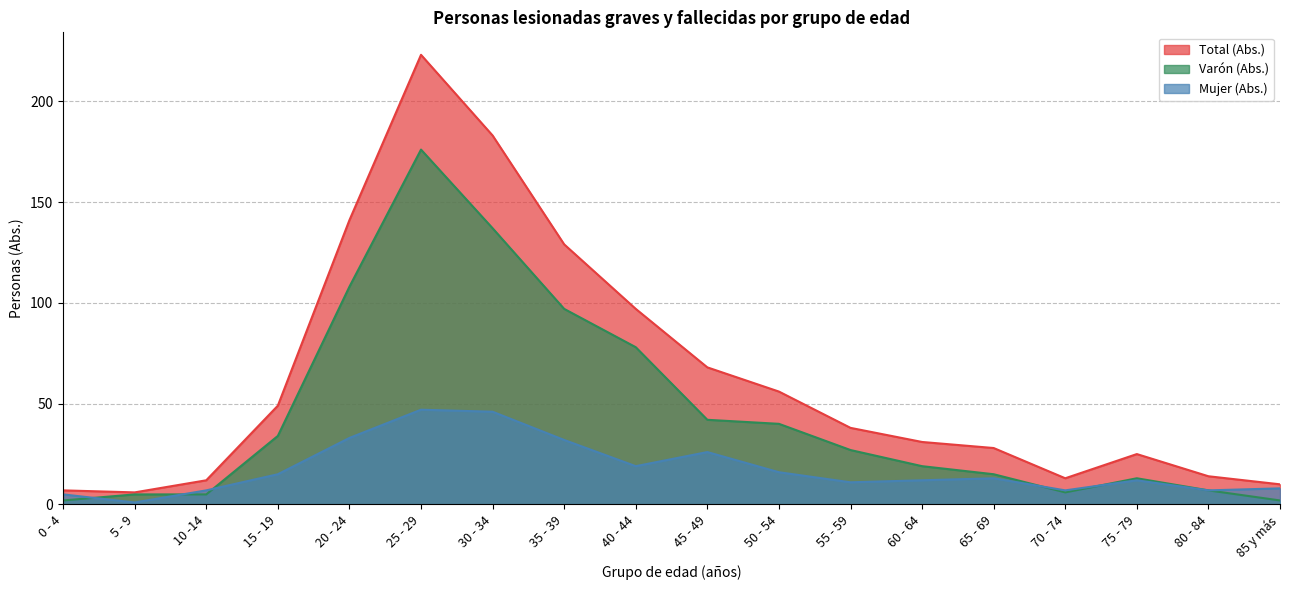

What is the value of the Varón (Abs.) point at the 6th from the left?

176